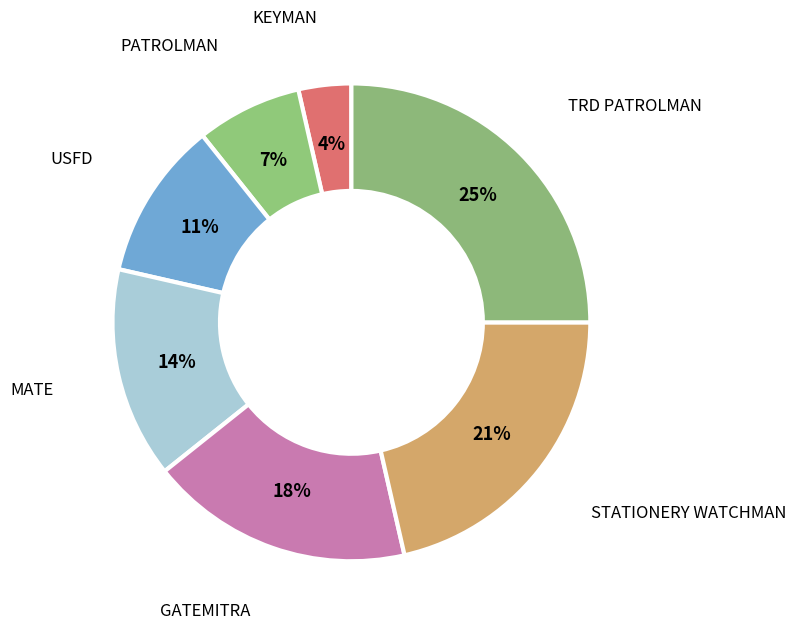

Count the number of slices in the pie.

7